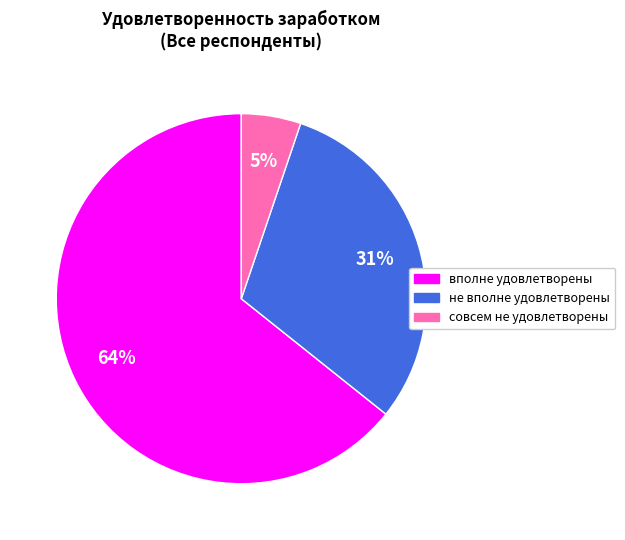

How many slices are in this pie chart?

3